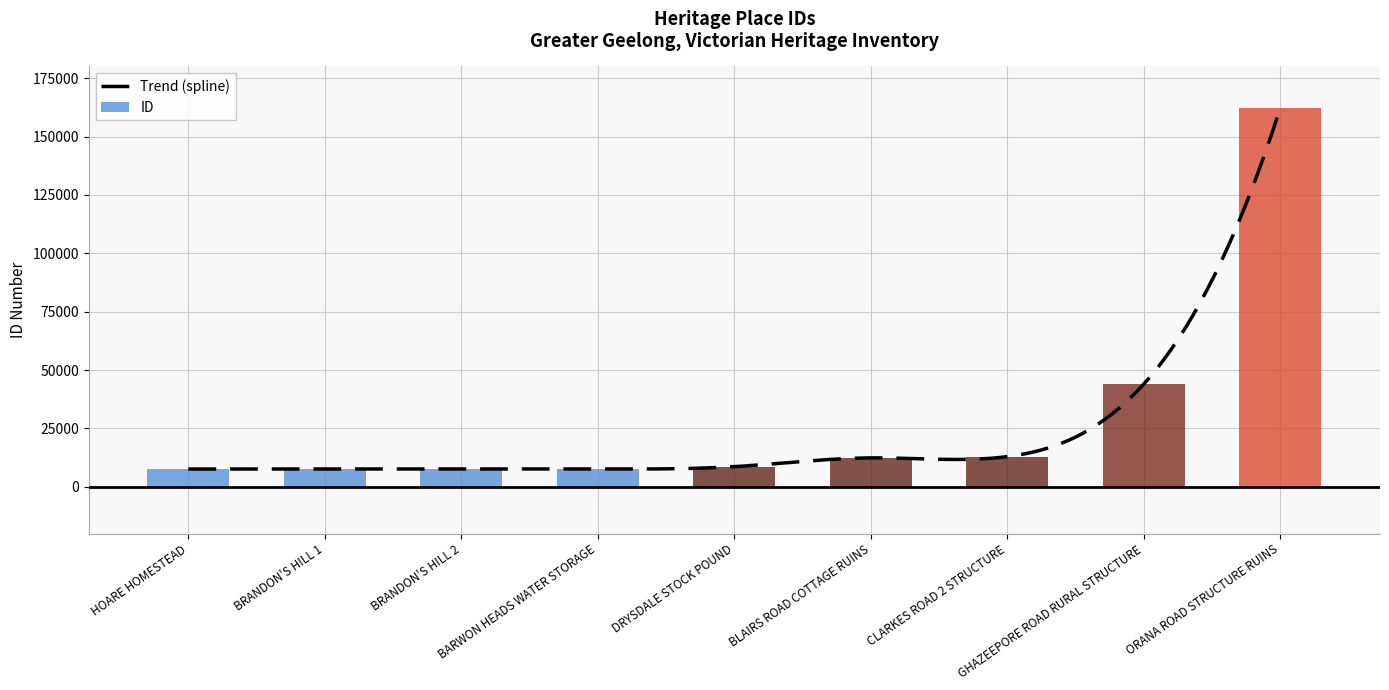

What is the maximum value shown in the chart?

162359